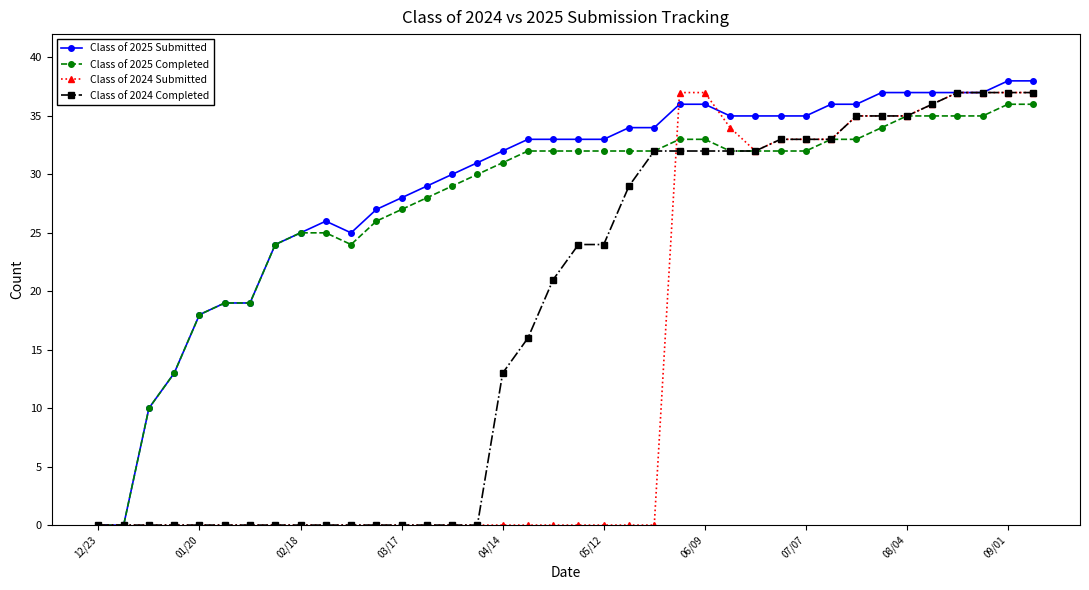

What is the value of the Class of 2025 Completed point at the 12th from the left?

26